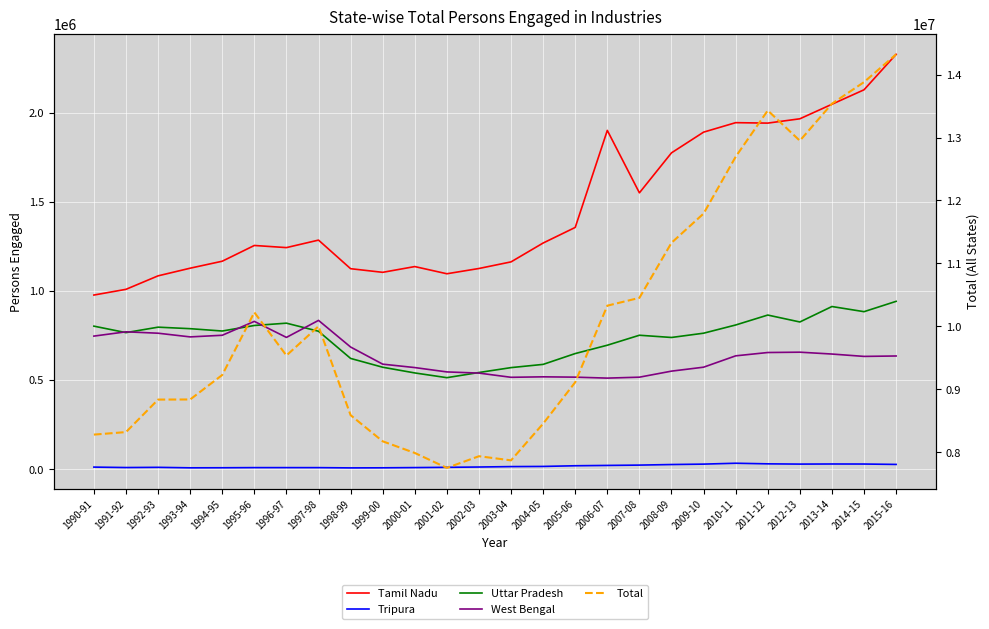

Where is Tamil Nadu nearest to the value 1651517?

2007-08